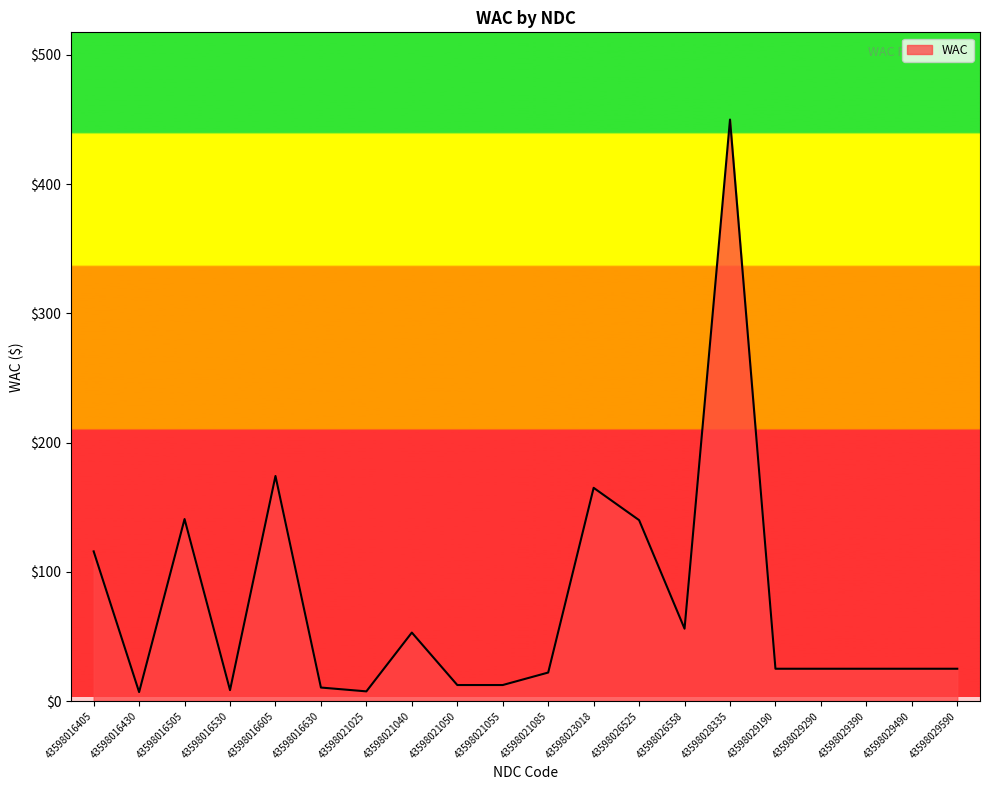

What is the change in value from 43598021085 to 43598026525?

+117.9